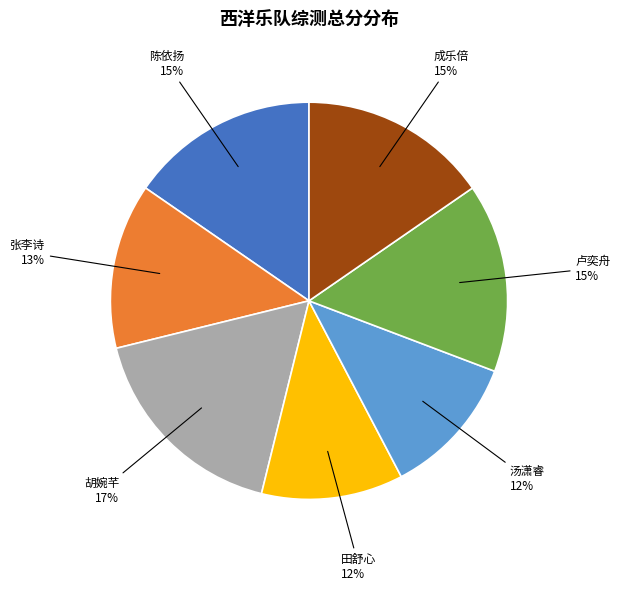

To the nearest percent, what is the average slice percentage?

14%